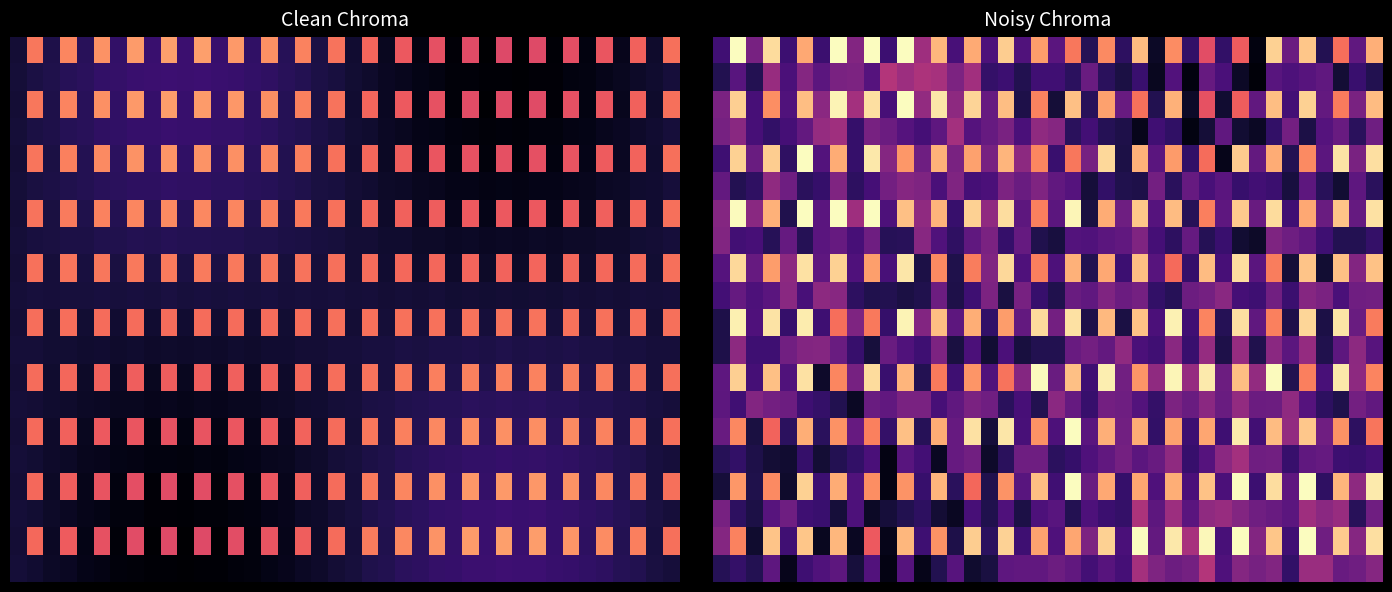

How many categories are shown in the chart?

40